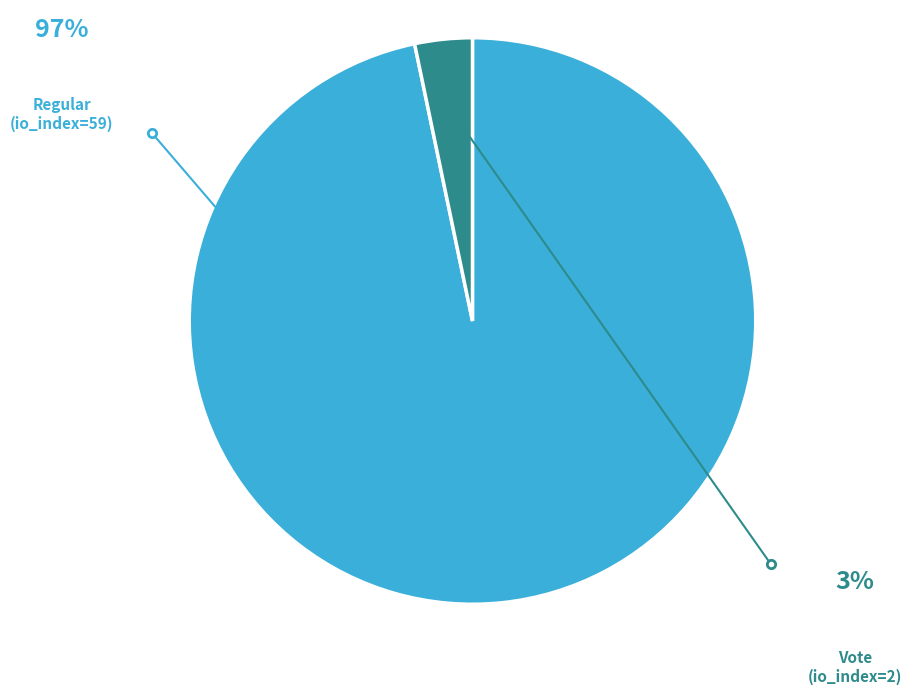

To the nearest percent, what is the difference between the Regular (io_index=59) and Vote (io_index=2) slice percentages?

93%